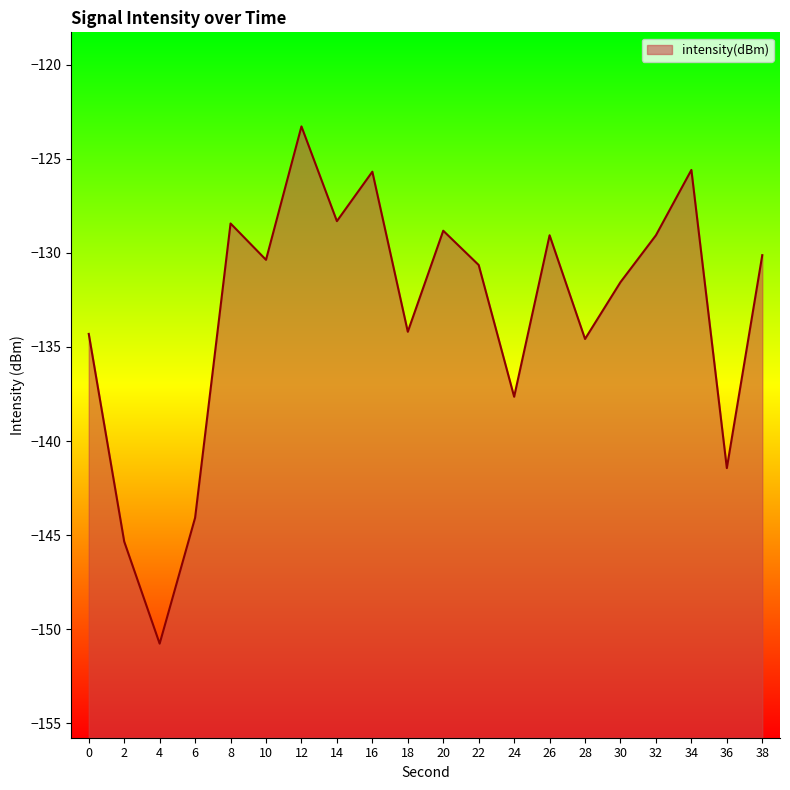

What is the average value?

-133.2